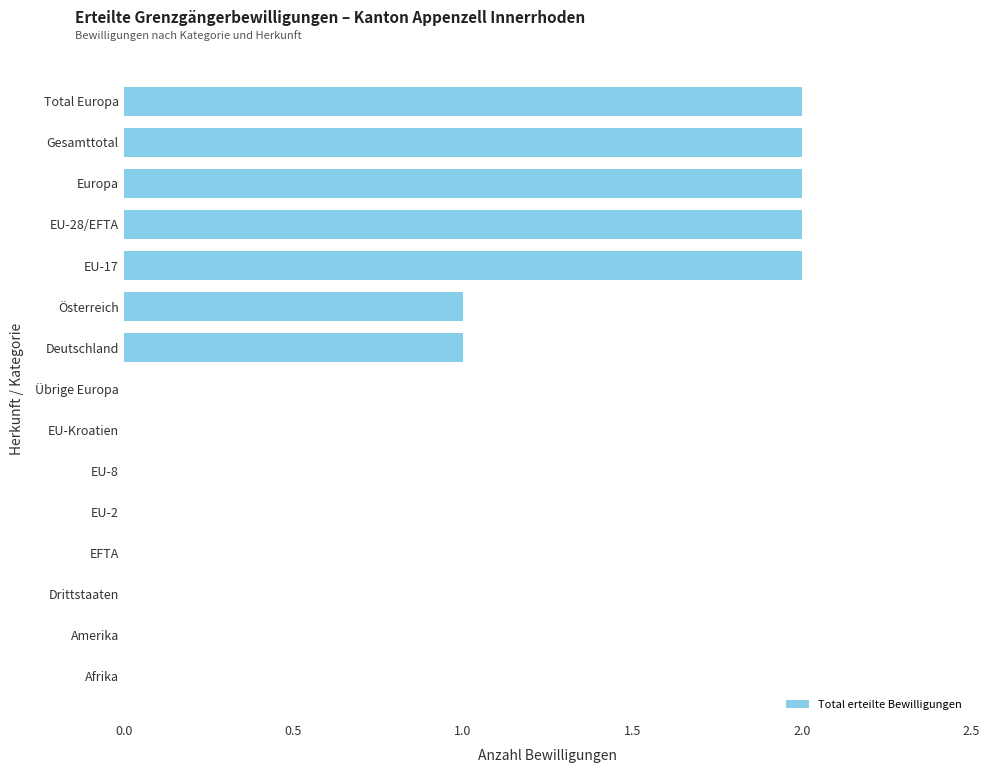

Between EU-8 and Gesamttotal, which is larger?

Gesamttotal